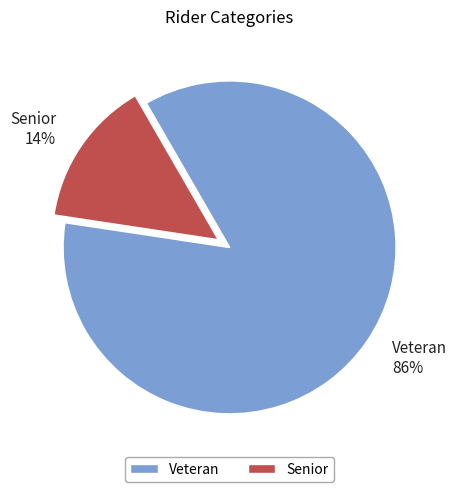

Is Senior the majority of the pie?

No